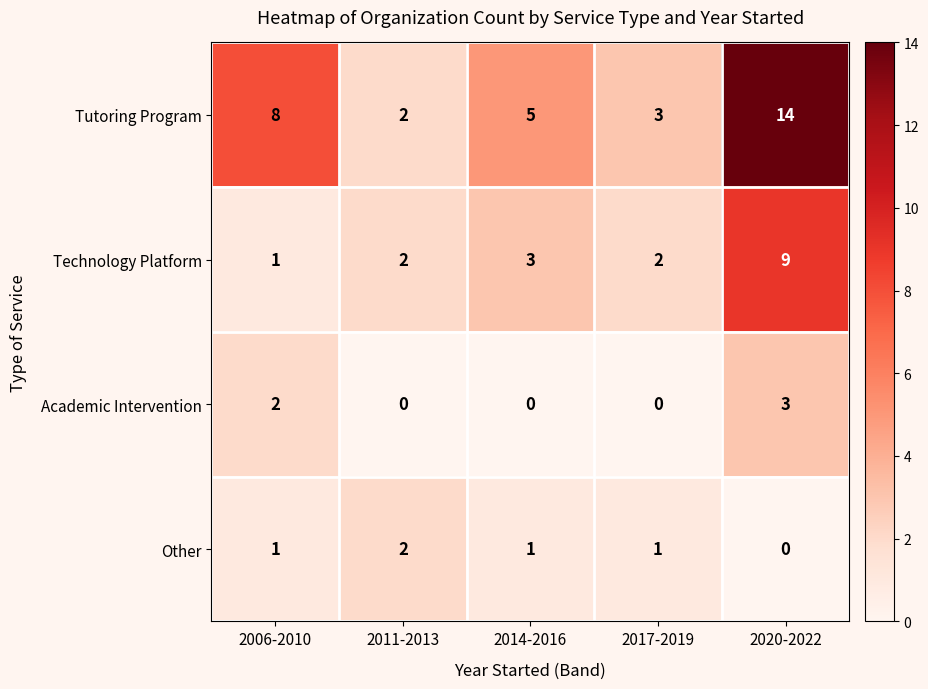

How many values in the Academic Intervention series exceed 0?

2